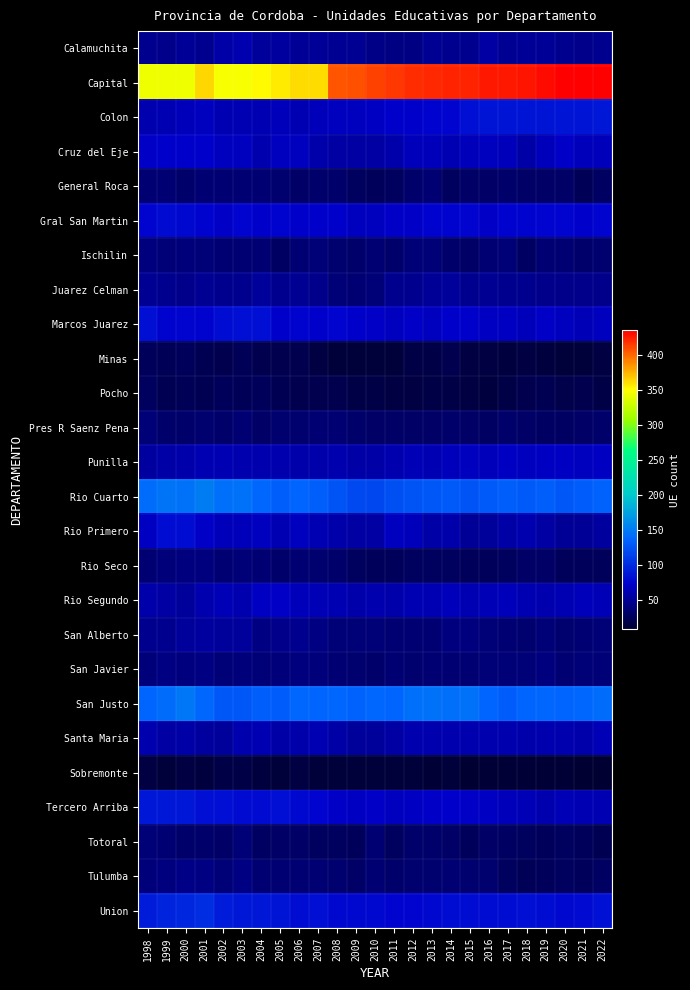

Between 2005 and 2017, which series saw the biggest shift?

Capital